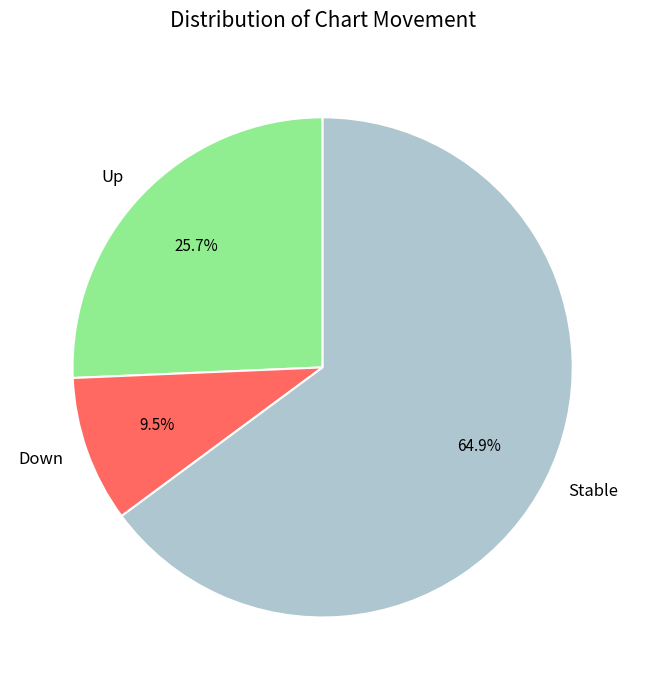

How many segments does this pie chart have?

3